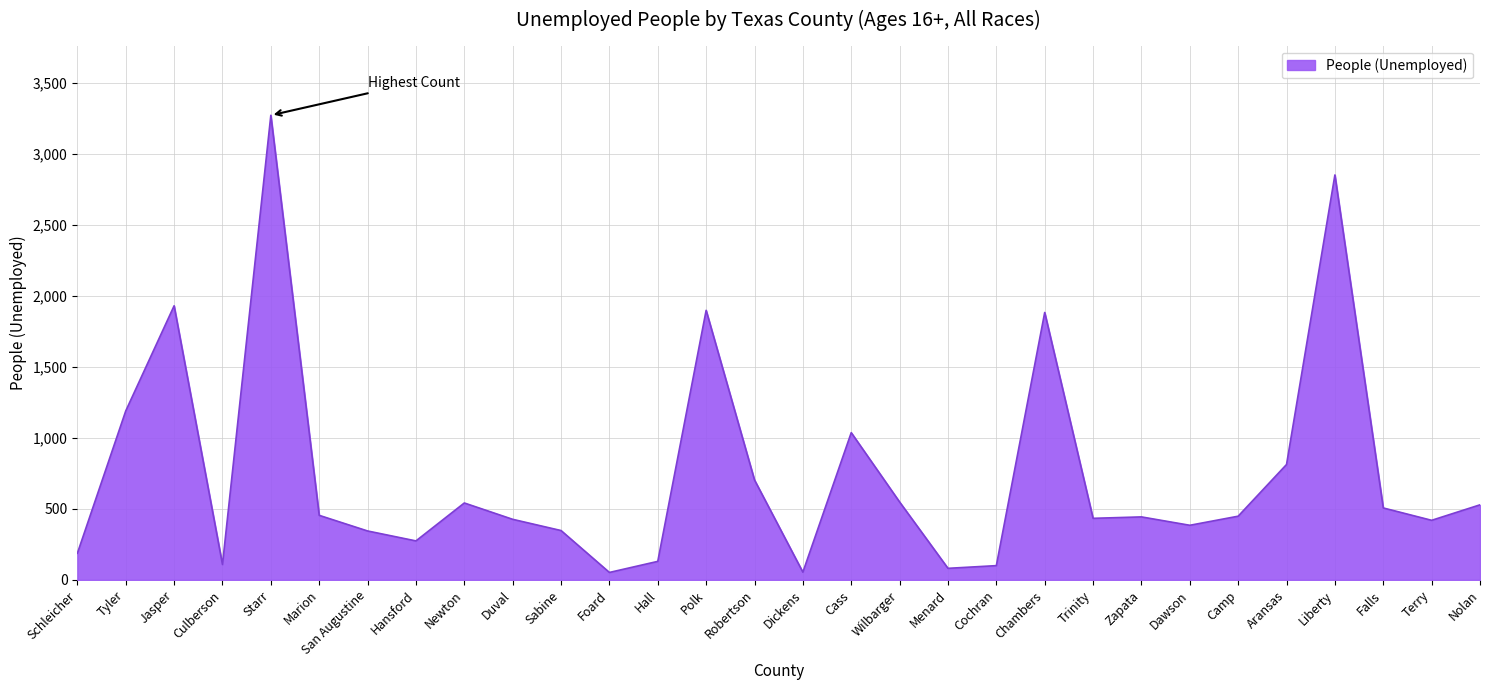

How many series are shown in this chart?

1